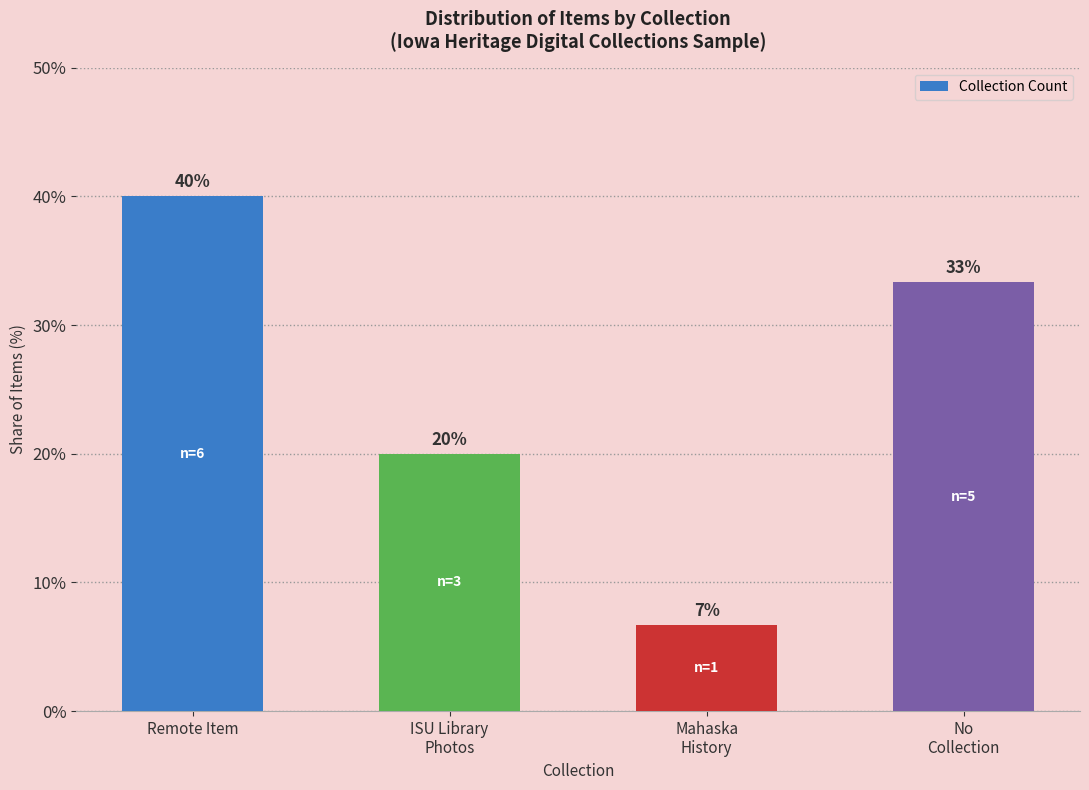

Rank the categories by value from highest to lowest.

Remote Item, No
Collection, ISU Library
Photos, Mahaska
History